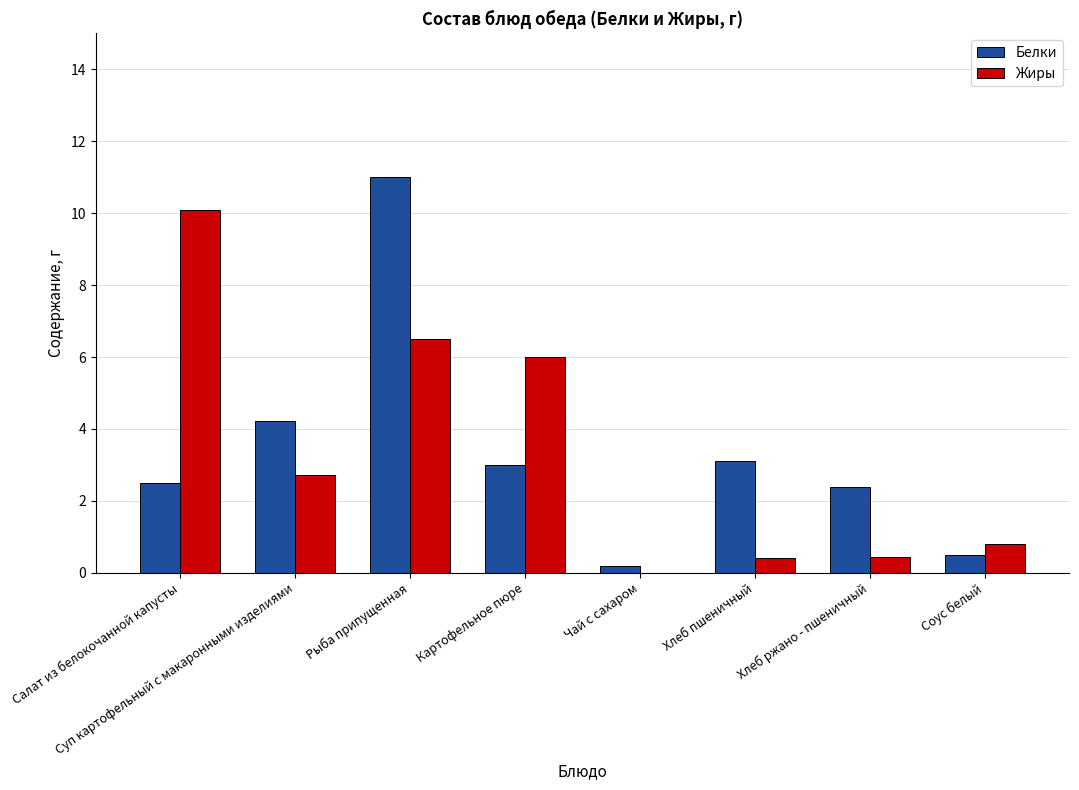

What is the greatest value displayed?

11.0